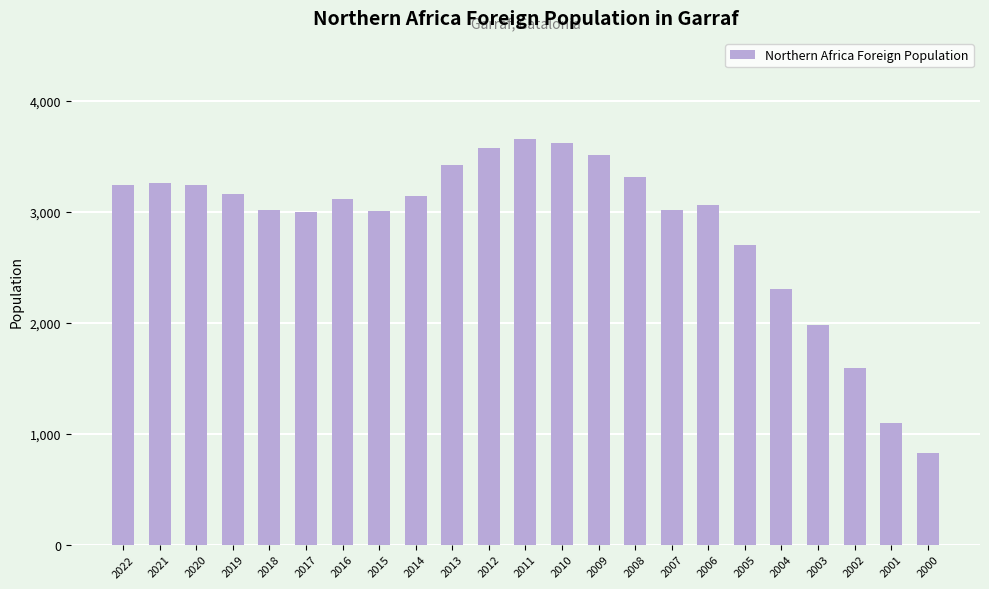

How many categories are shown in the chart?

23